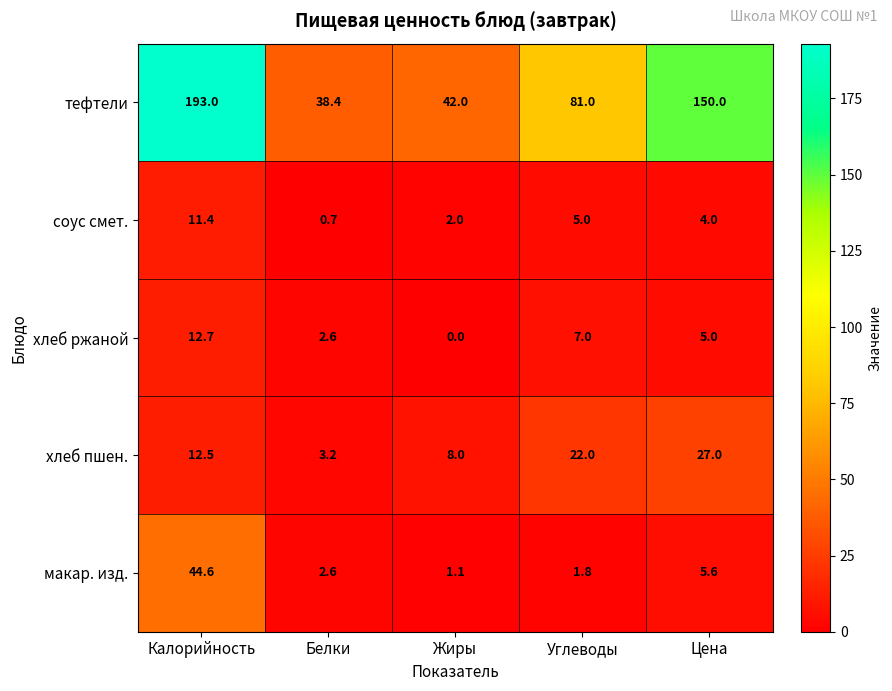

Which series has the largest range (max minus min)?

тефтели